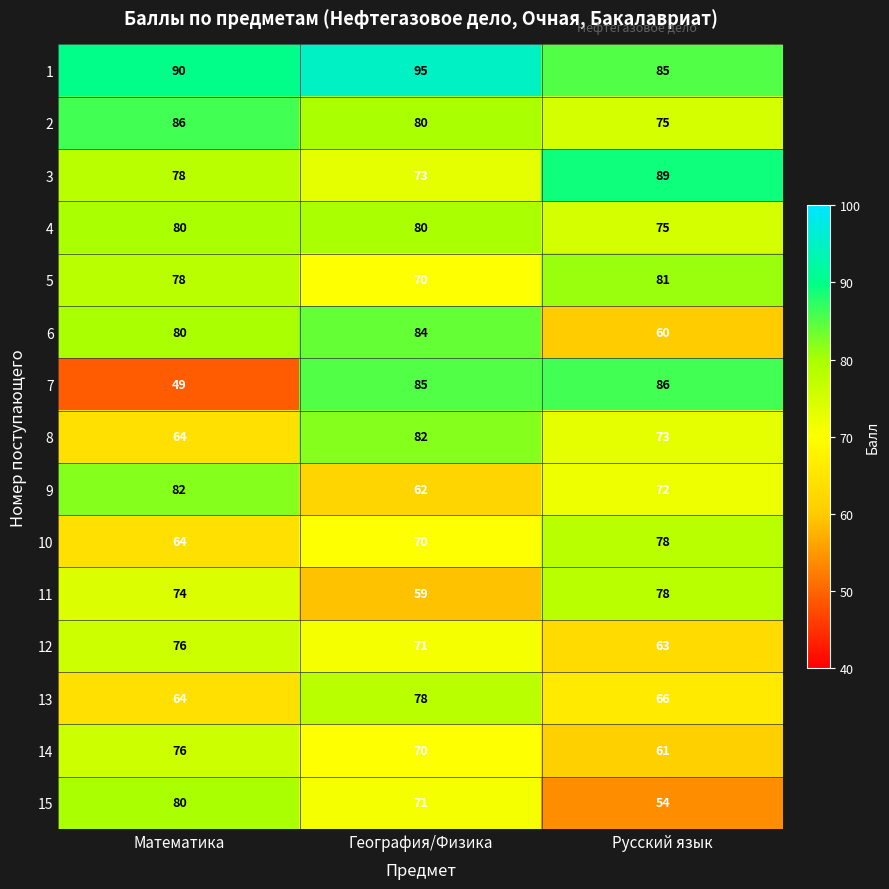

Read the 11 value at Математика, to the nearest 5.

75